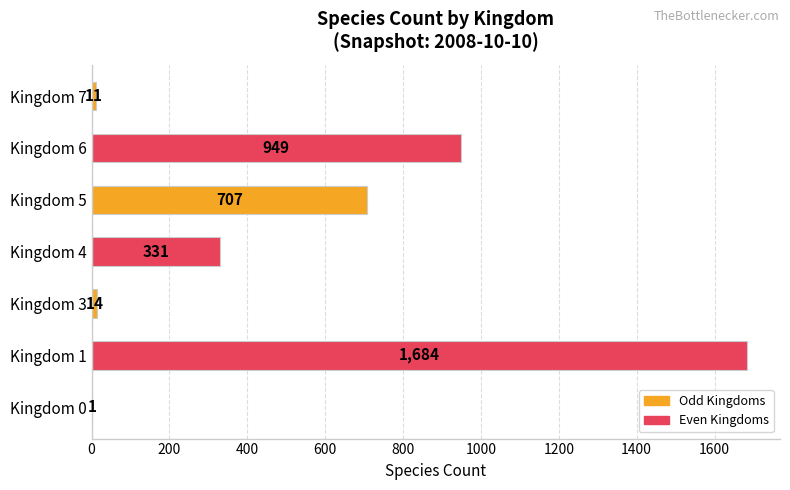

Count the number of categories in the chart.

7